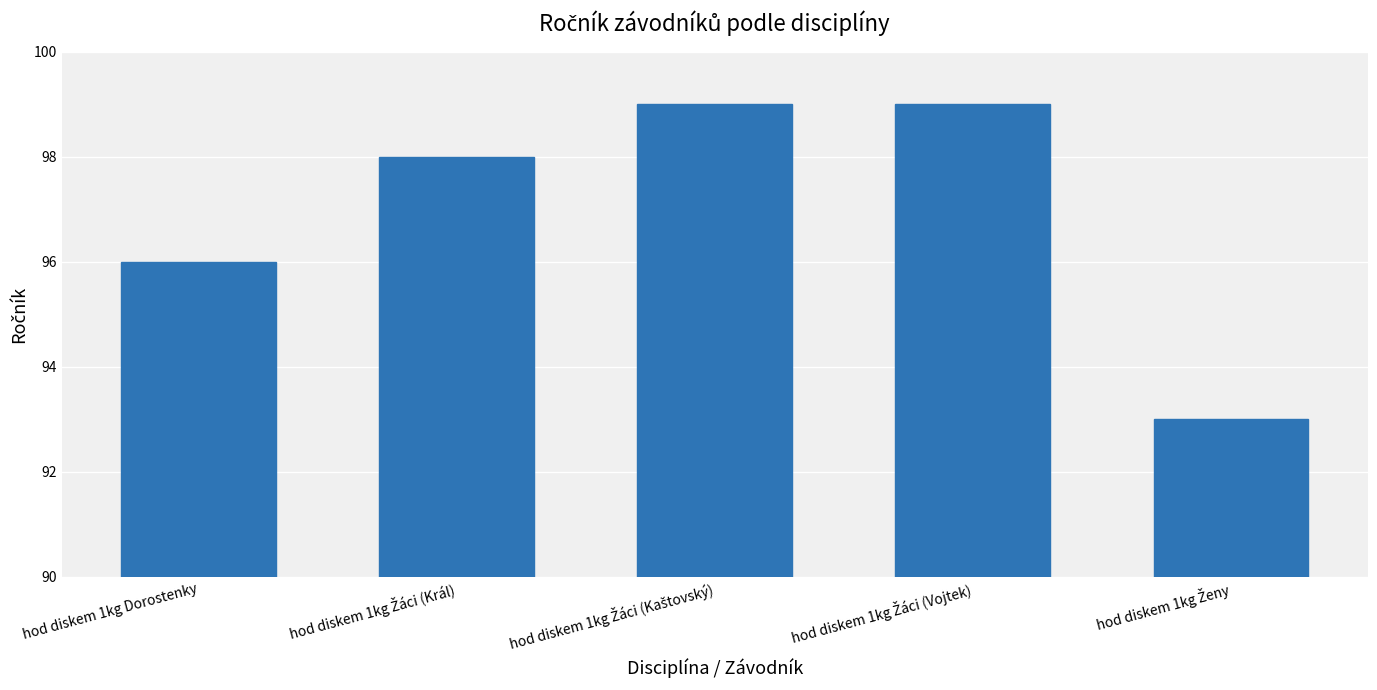

What position from the right is hod diskem 1kg Dorostenky?

5